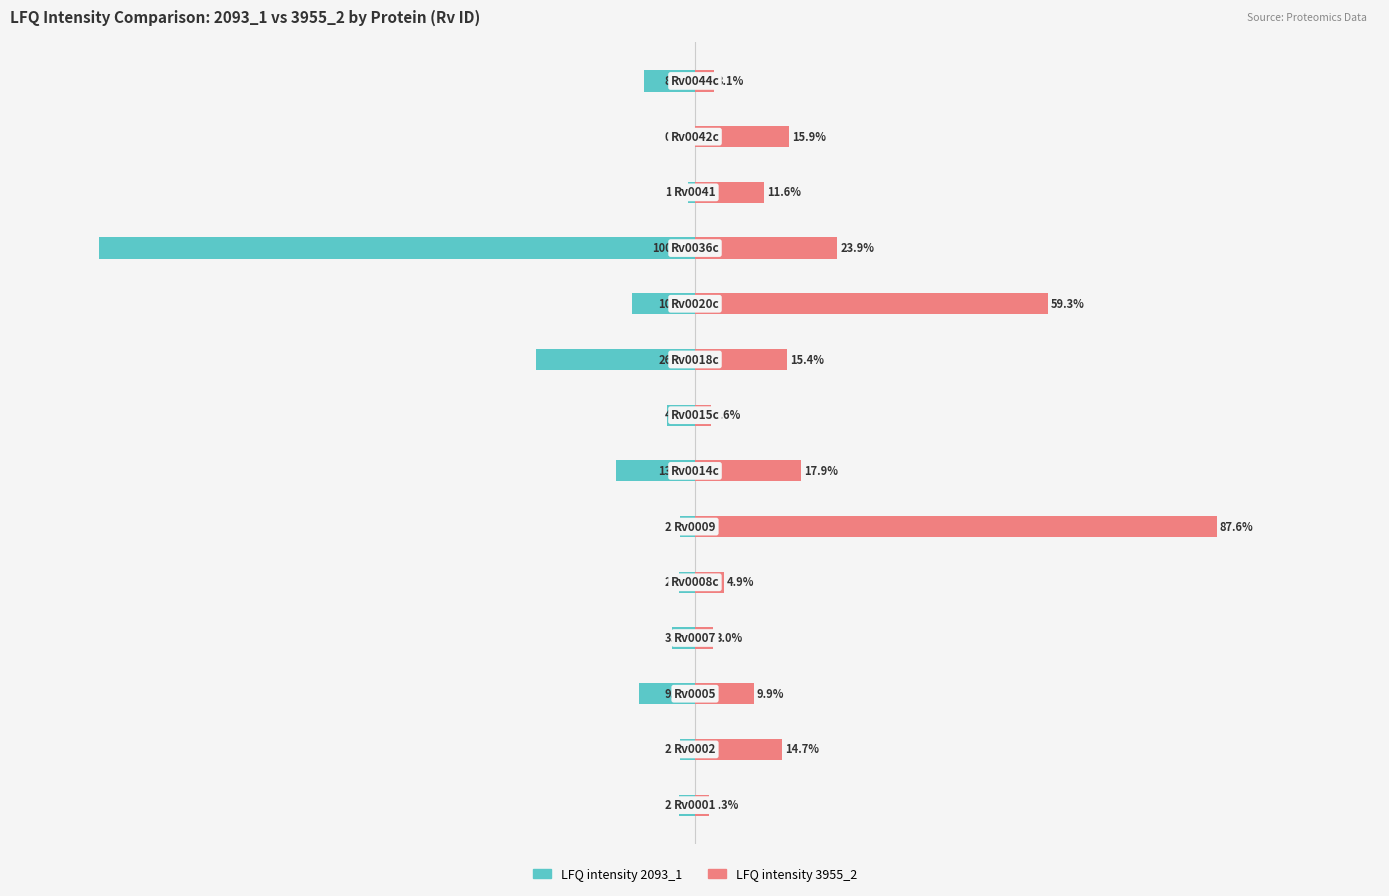

How many values in the LFQ intensity 2093_1 series are below -3?

8